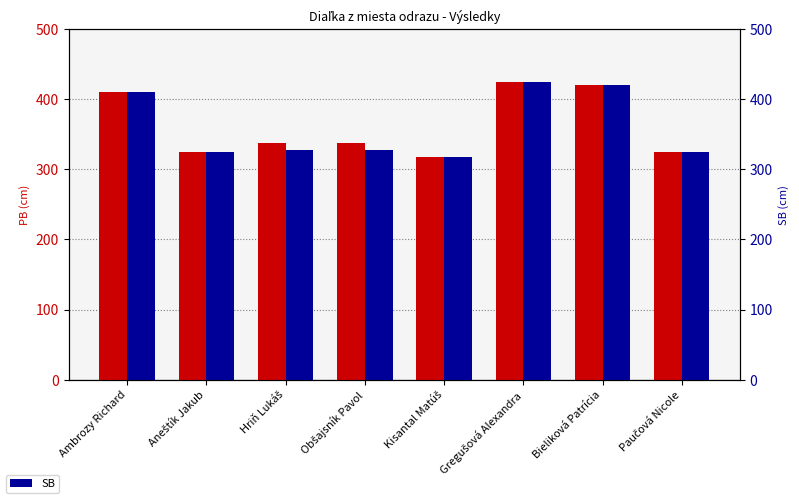

Rank the categories by SB value from lowest to highest.

Kisantal Matúš, Aneštík Jakub, Paučová Nicole, Hriň Lukáš, Obšajsník Pavol, Ambrozy Richard, Bieliková Patrícia, Gregušová Alexandra